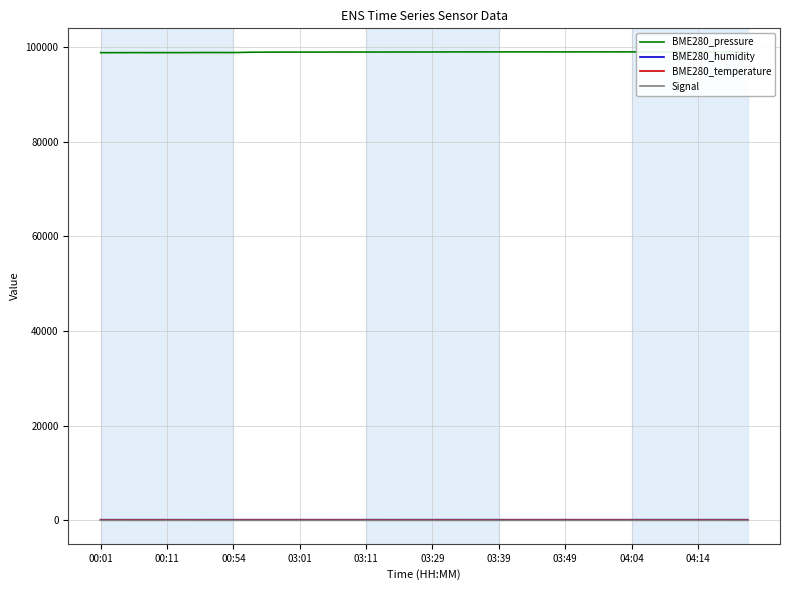

How many lines are shown in the chart?

4